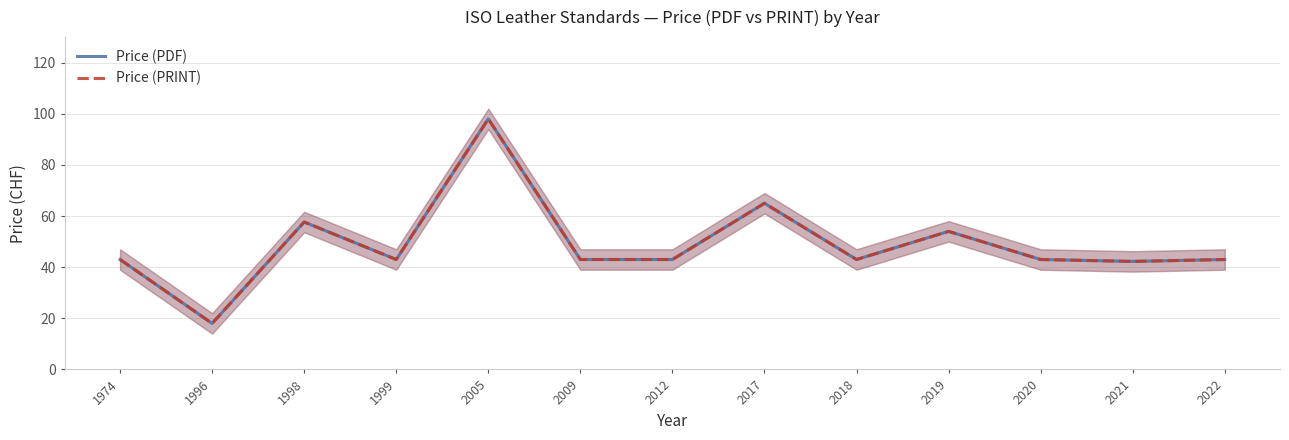

True or false: Price (PDF) and Price (PRINT) intersect in this chart.

False